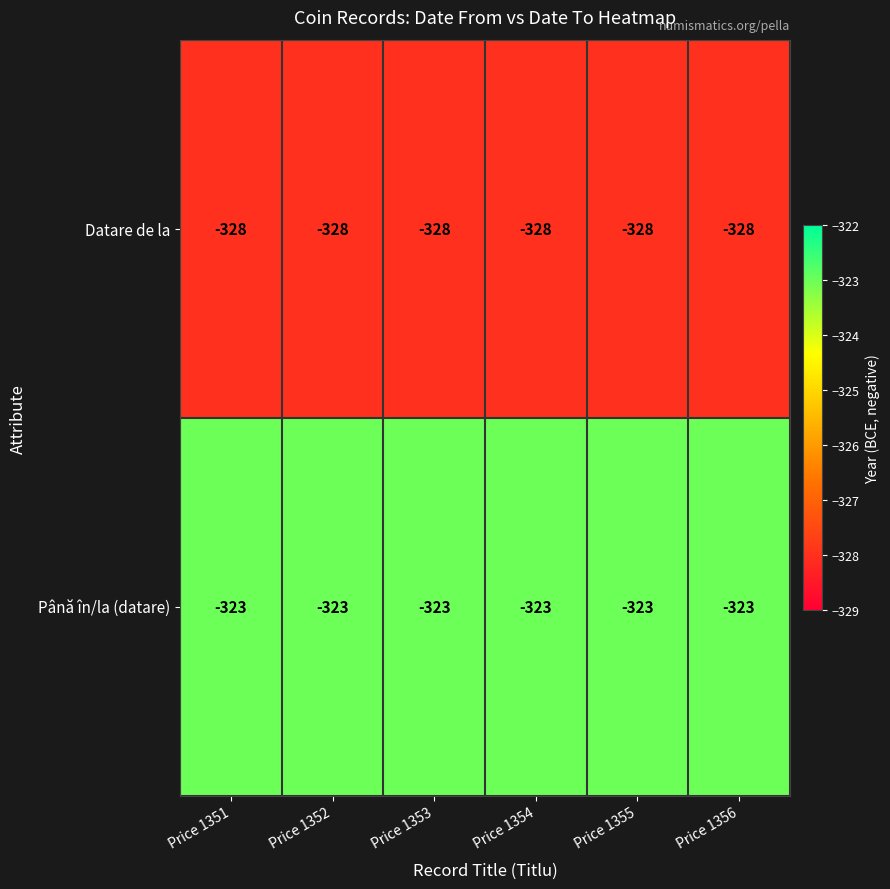

At which label is Până în/la (datare) closest to -323?

Price 1351